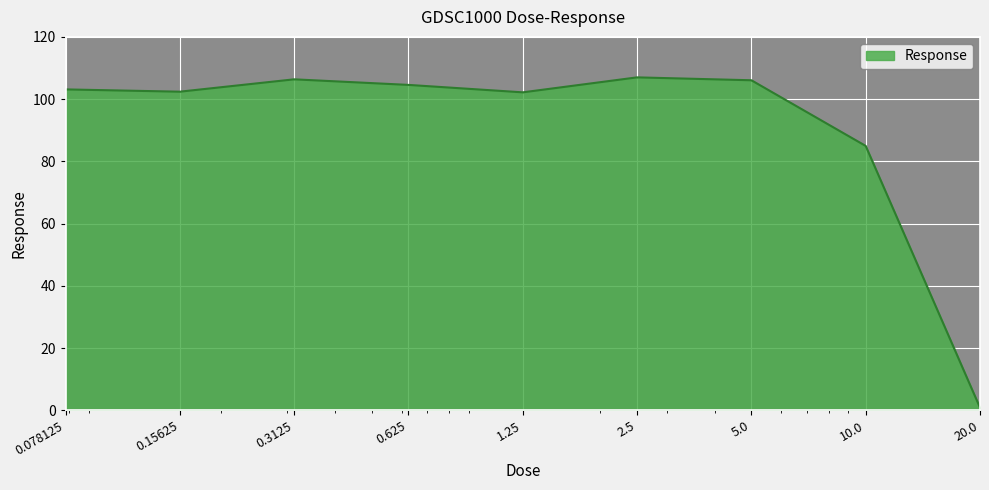

What is the greatest value displayed?

107.0